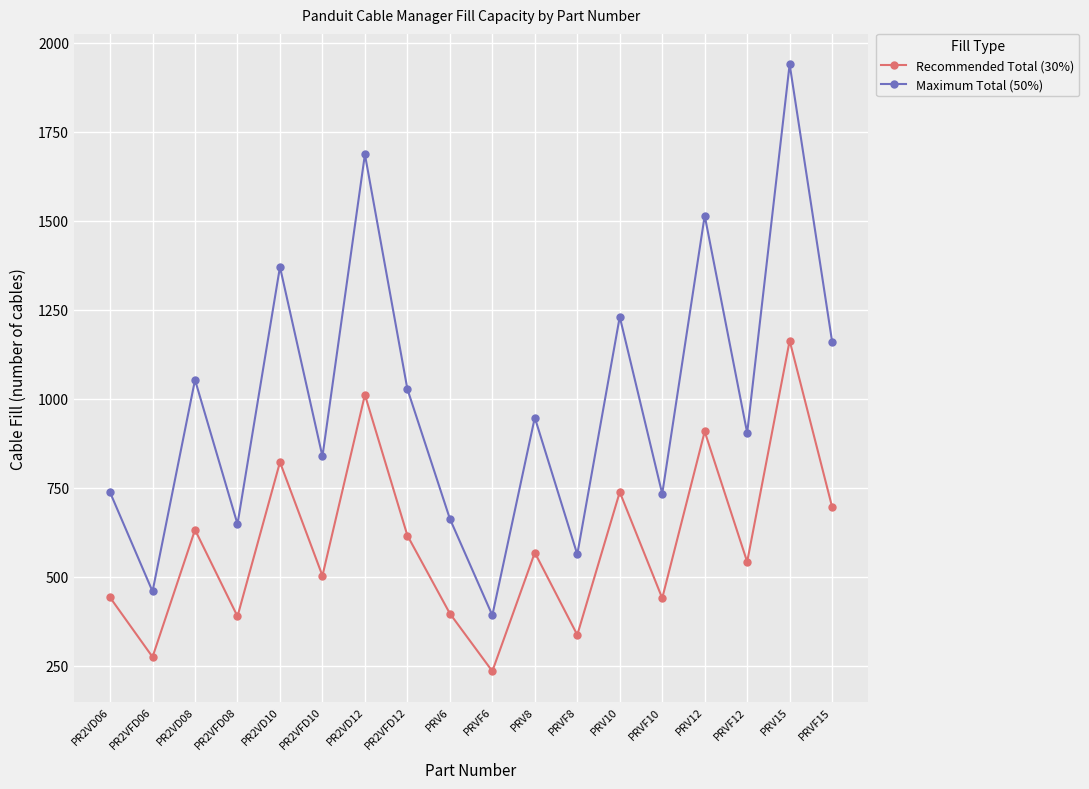

How many interior local valleys does the Maximum Total (50%) series have?

7